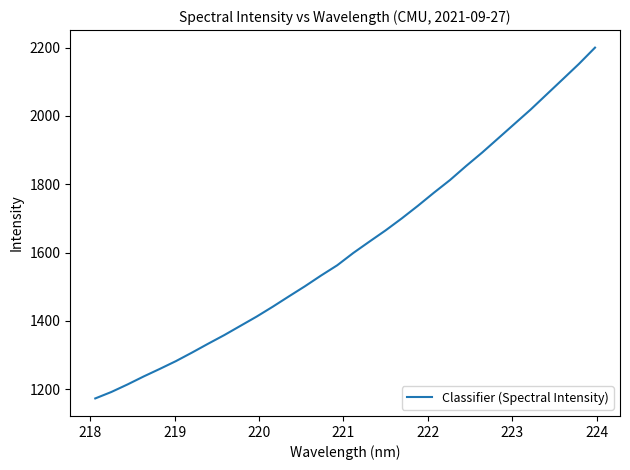

What is the minimum value shown in the chart?

1172.9